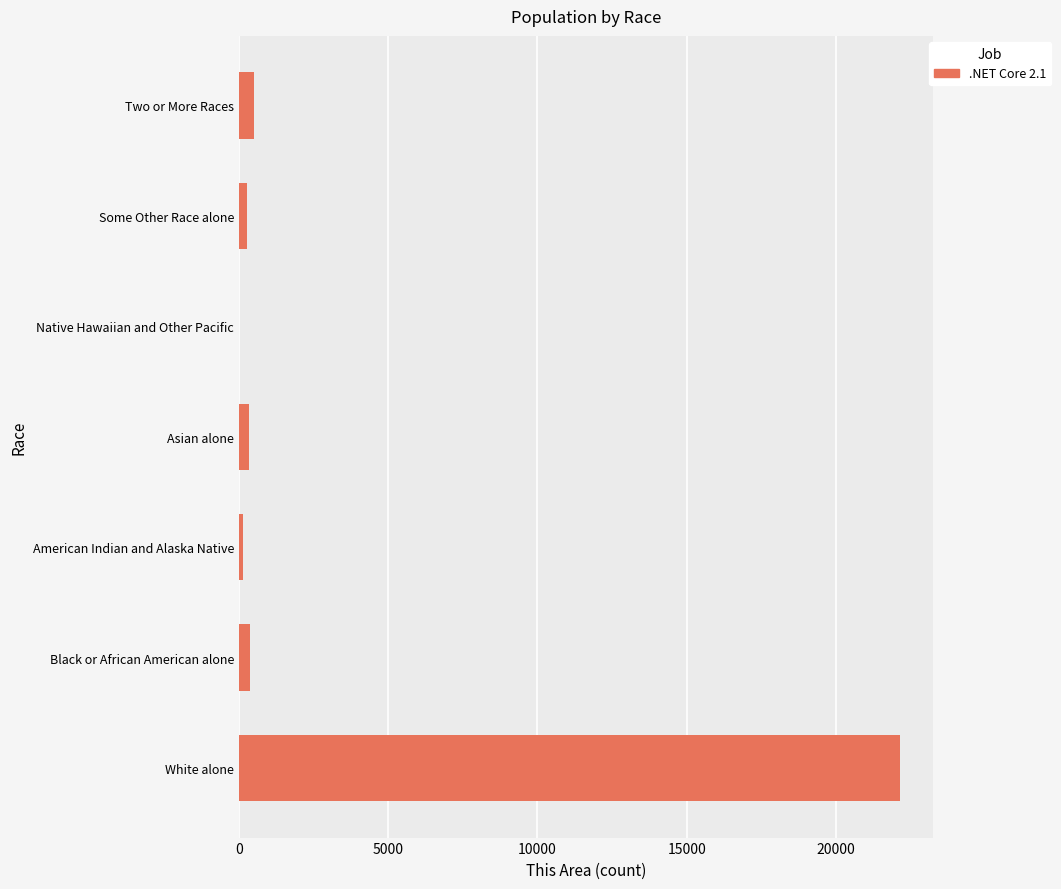

Between Two or More Races and White alone, which is larger?

White alone